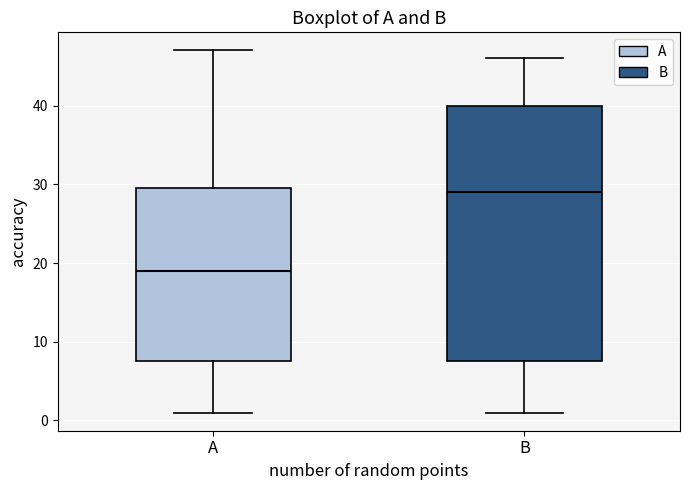

Which box is the tallest, from its lower edge to its upper edge?

B